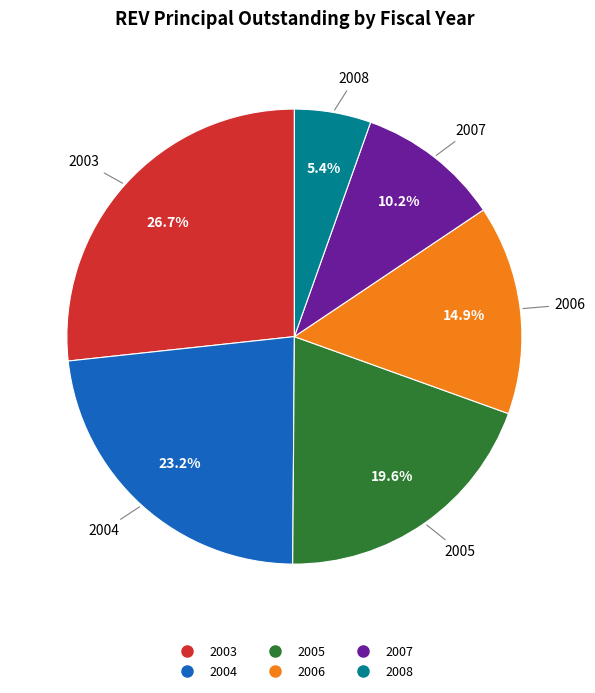

What percentage is the 2004 slice, to the nearest percent?

23%